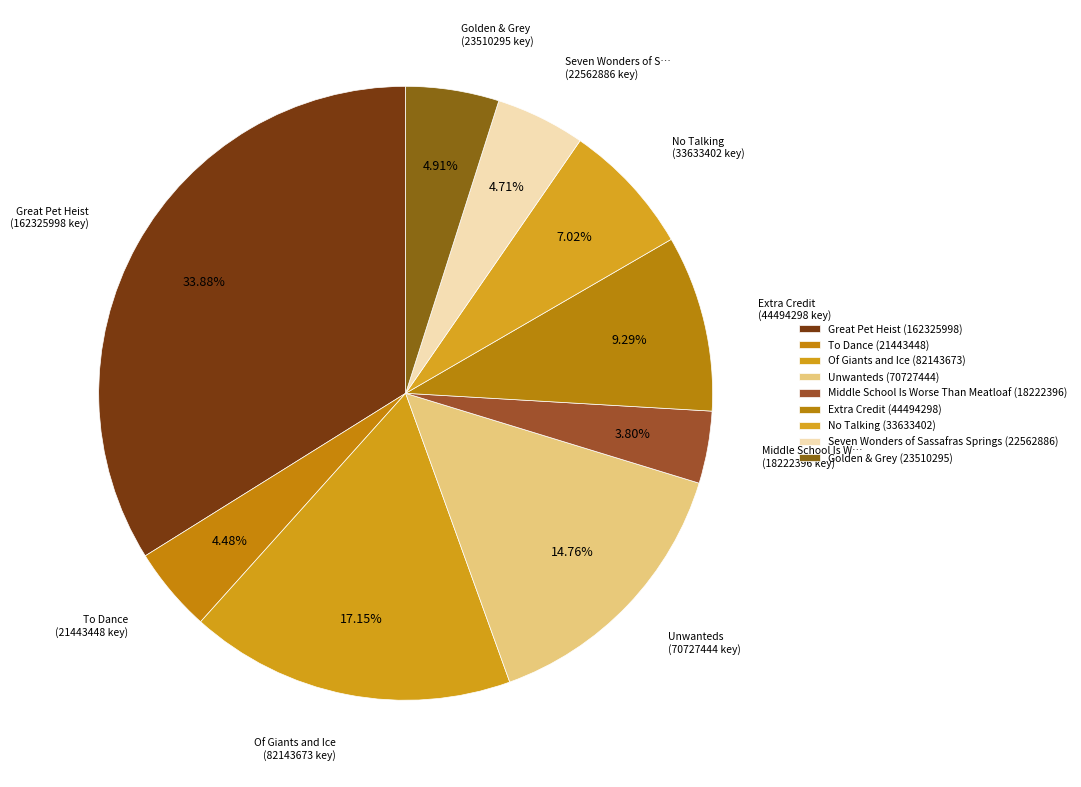

How many segments does this pie chart have?

9